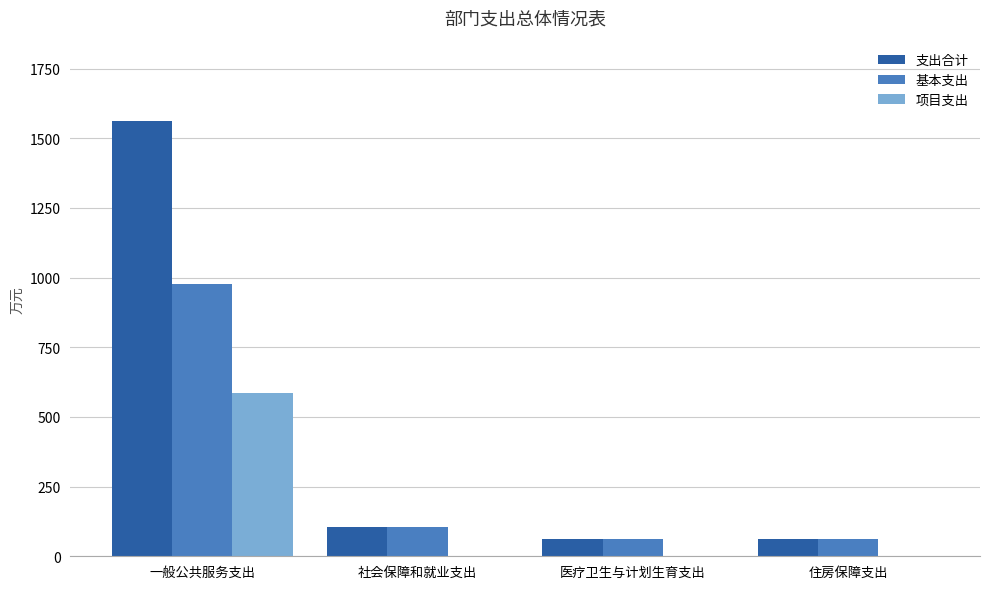

What is the spread (max minus min) of values at 社会保障和就业支出?

104.3